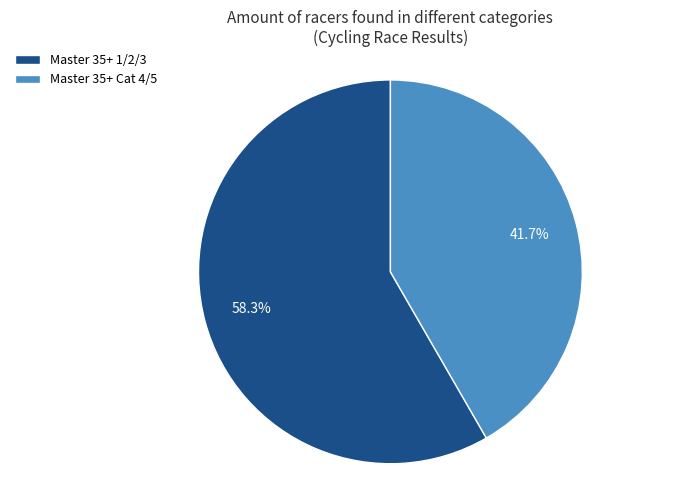

To the nearest percent, what percentage of the pie is Master 35+ 1/2/3?

58%